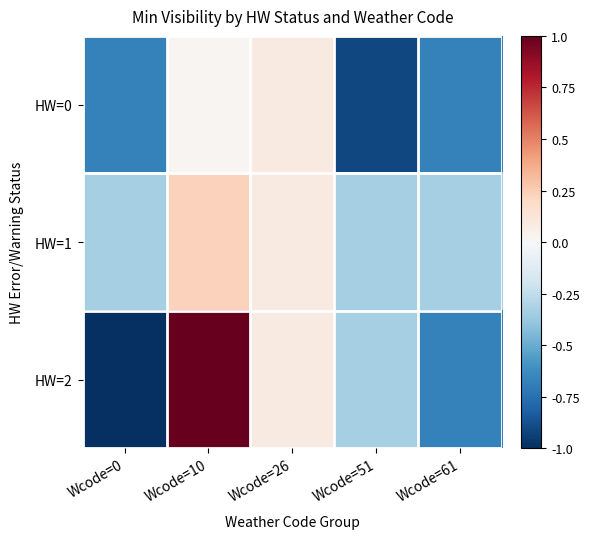

Which series has the largest total across all categories?

HW=1